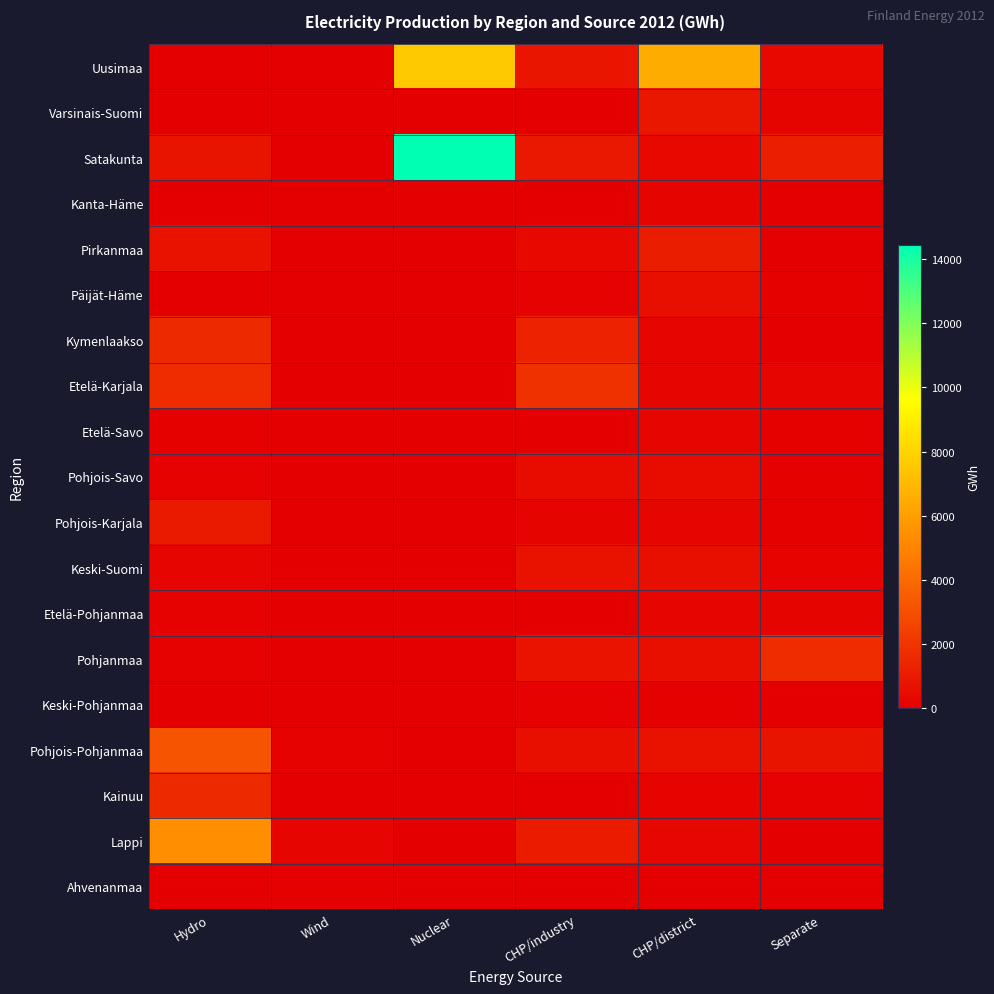

Reading right to left, what are all the values shown in this chart?

Uusimaa: Separate=357	CHP/district=6518	CHP/industry=819	Nuclear=7612	Wind=11	Hydro=46
Varsinais-Suomi: Separate=180	CHP/district=872	CHP/industry=38	Nuclear=0	Wind=17	Hydro=18
Satakunta: Separate=1191	CHP/district=378	CHP/industry=953	Nuclear=14451	Wind=49	Hydro=786
Kanta-Häme: Separate=4	CHP/district=177	CHP/industry=41	Nuclear=0	Wind=0	Hydro=2
Pirkanmaa: Separate=5	CHP/district=1128	CHP/industry=317	Nuclear=0	Wind=0	Hydro=724
Päijät-Häme: Separate=76	CHP/district=619	CHP/industry=124	Nuclear=0	Wind=0	Hydro=4
Kymenlaakso: Separate=13	CHP/district=250	CHP/industry=1322	Nuclear=0	Wind=33	Hydro=1561
Etelä-Karjala: Separate=226	CHP/district=259	CHP/industry=1869	Nuclear=0	Wind=0	Hydro=1718
Etelä-Savo: Separate=80	CHP/district=274	CHP/industry=16	Nuclear=0	Wind=0	Hydro=66
Pohjois-Savo: Separate=61	CHP/district=501	CHP/industry=485	Nuclear=0	Wind=0	Hydro=141
Pohjois-Karjala: Separate=71	CHP/district=261	CHP/industry=177	Nuclear=0	Wind=0	Hydro=991
Keski-Suomi: Separate=152	CHP/district=597	CHP/industry=686	Nuclear=0	Wind=0	Hydro=203
Etelä-Pohjanmaa: Separate=185	CHP/district=264	CHP/industry=0	Nuclear=0	Wind=1	Hydro=123
Pohjanmaa: Separate=1677	CHP/district=587	CHP/industry=735	Nuclear=0	Wind=12	Hydro=94
Keski-Pohjanmaa: Separate=1	CHP/district=82	CHP/industry=112	Nuclear=0	Wind=2	Hydro=15
Pohjois-Pohjanmaa: Separate=764	CHP/district=678	CHP/industry=618	Nuclear=0	Wind=94	Hydro=3210
Kainuu: Separate=97	CHP/district=150	CHP/industry=17	Nuclear=0	Wind=0	Hydro=1599
Lappi: Separate=36	CHP/district=302	CHP/industry=1060	Nuclear=0	Wind=213	Hydro=5364
Ahvenanmaa: Separate=0	CHP/district=3	CHP/industry=0	Nuclear=0	Wind=61	Hydro=0